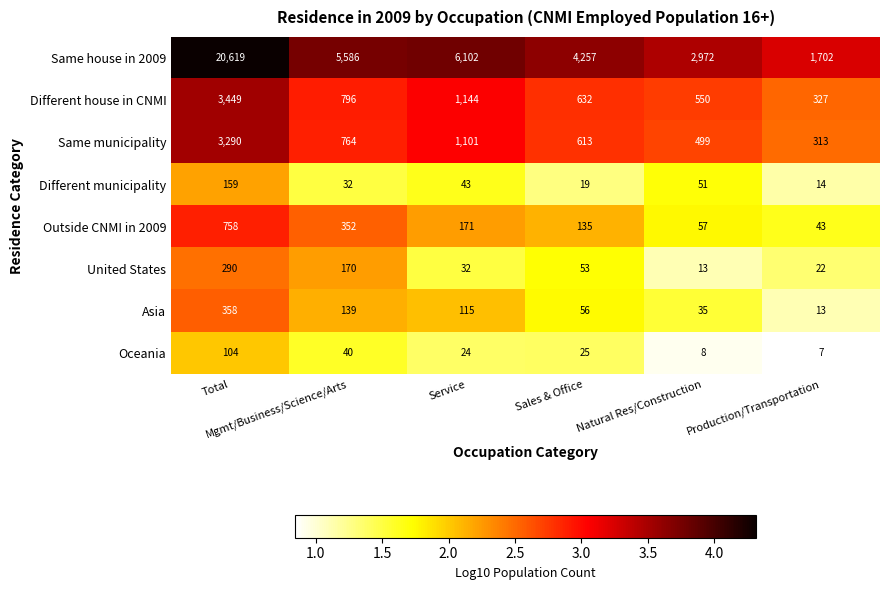

What is the minimum value for Oceania?

7